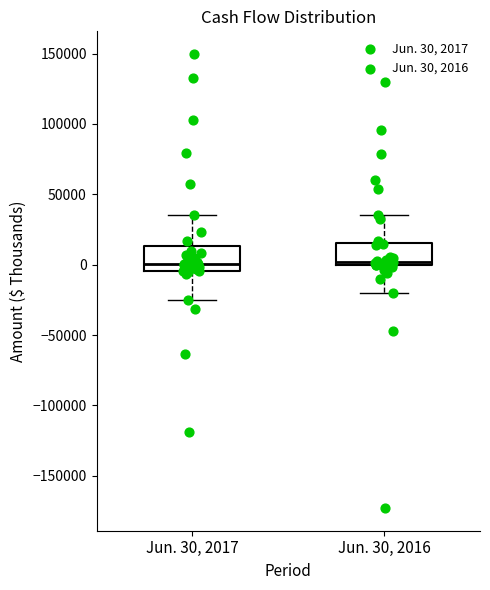

Reading left to right, transcribe this box plot: for each box, give where its median line is, the range the box spans, and where its two whiskers end, as read against the y-axis. The values are not printed on the chart, so give them approximately, as read against the axis.

Jun. 30, 2017: median 0, box -5000 to 15000, whiskers -25000 to 35000
Jun. 30, 2016: median 0 (just above the box's lower edge), box 0 to 15000, whiskers -20000 to 35000